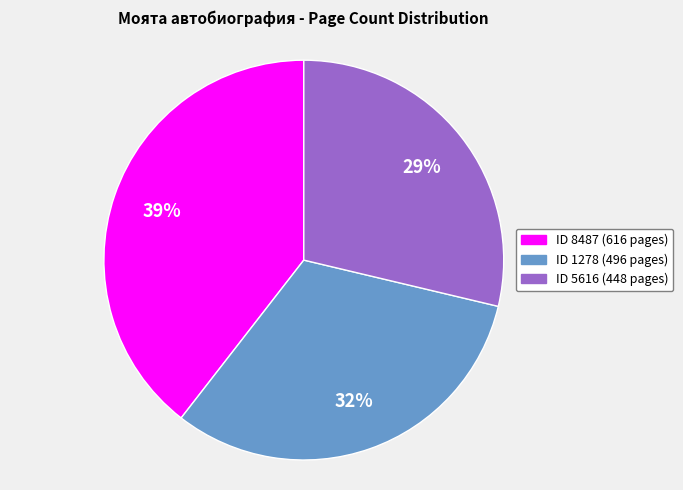

To the nearest percent, what is the average slice percentage?

33%